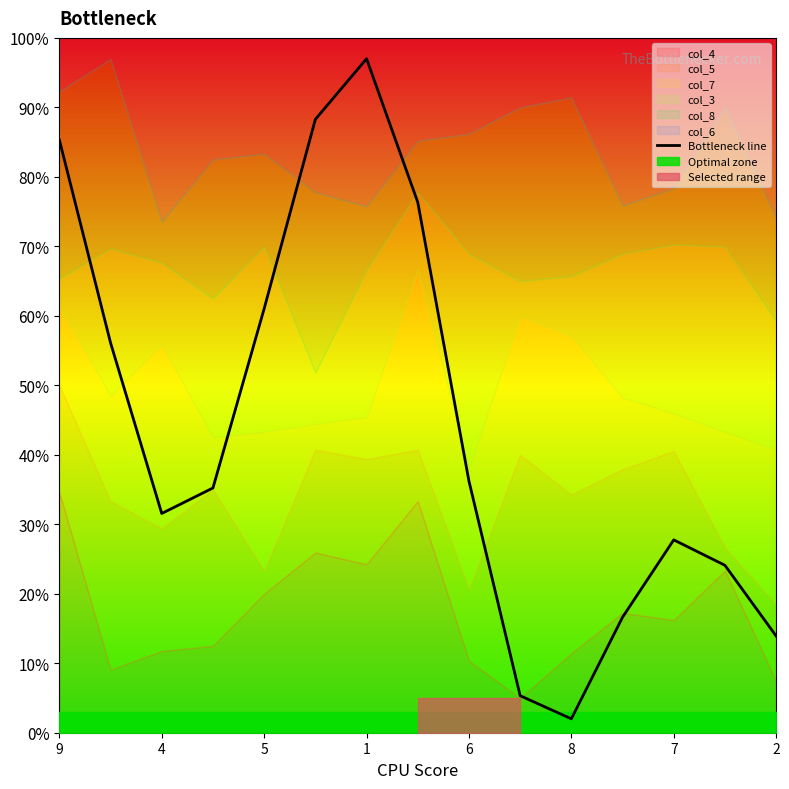

The Bottleneck line series shows 13.9 at 2. True or false?

True